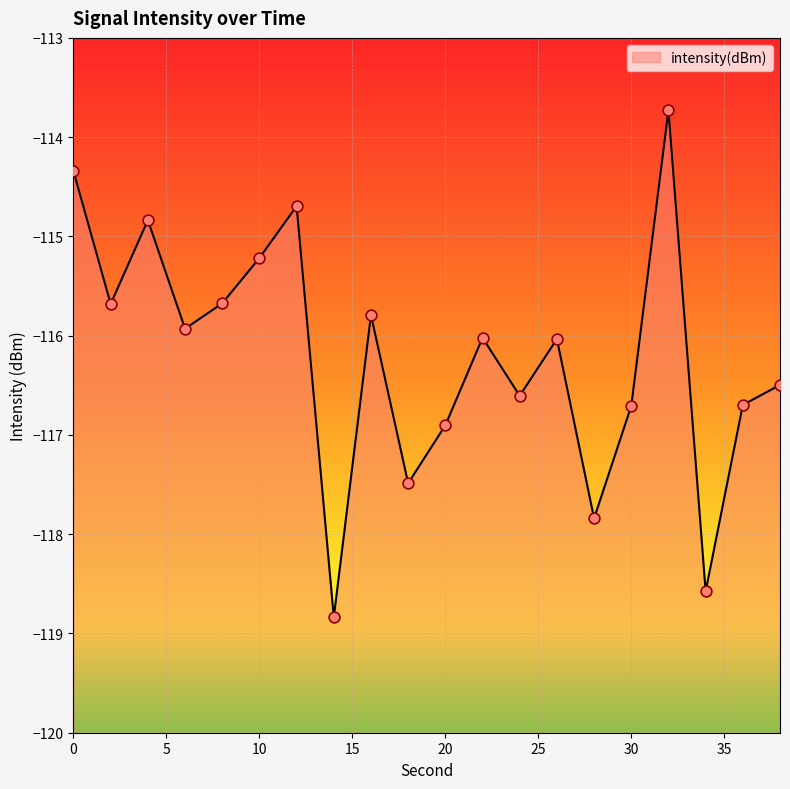

What is the change in value from 6 to 38?

-0.6